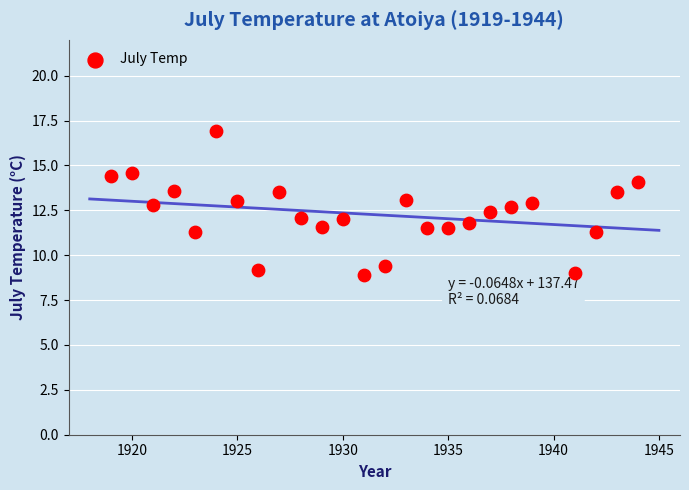

What is the range of X values (max minus min)?

25.0